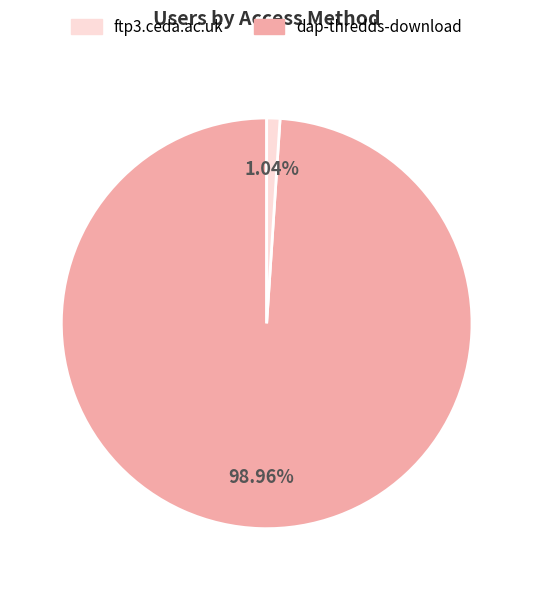

Does any single category account for the majority?

Yes